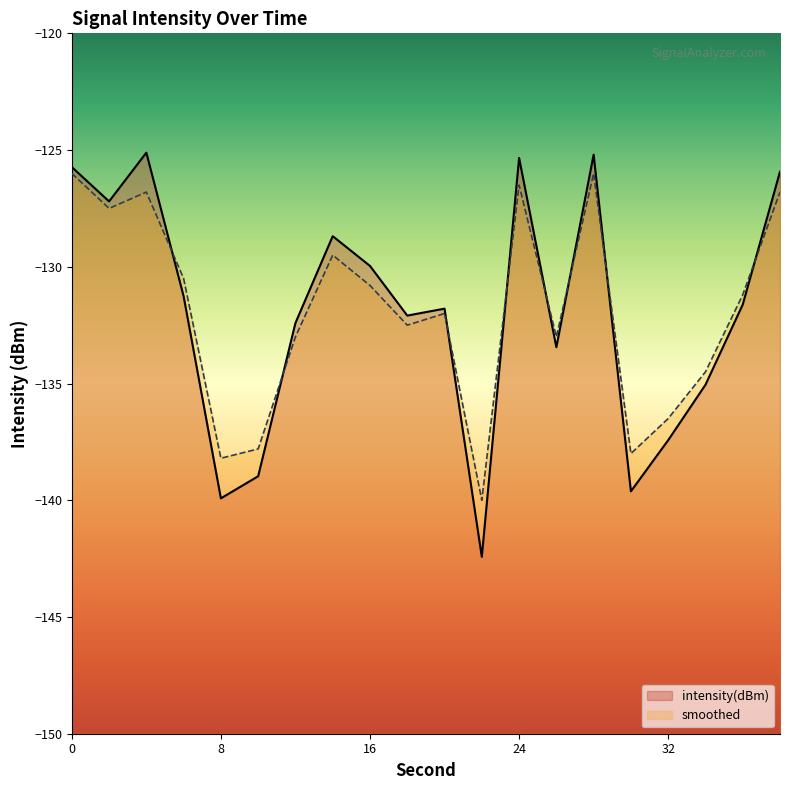

Which series has the largest total across all categories?

smoothed